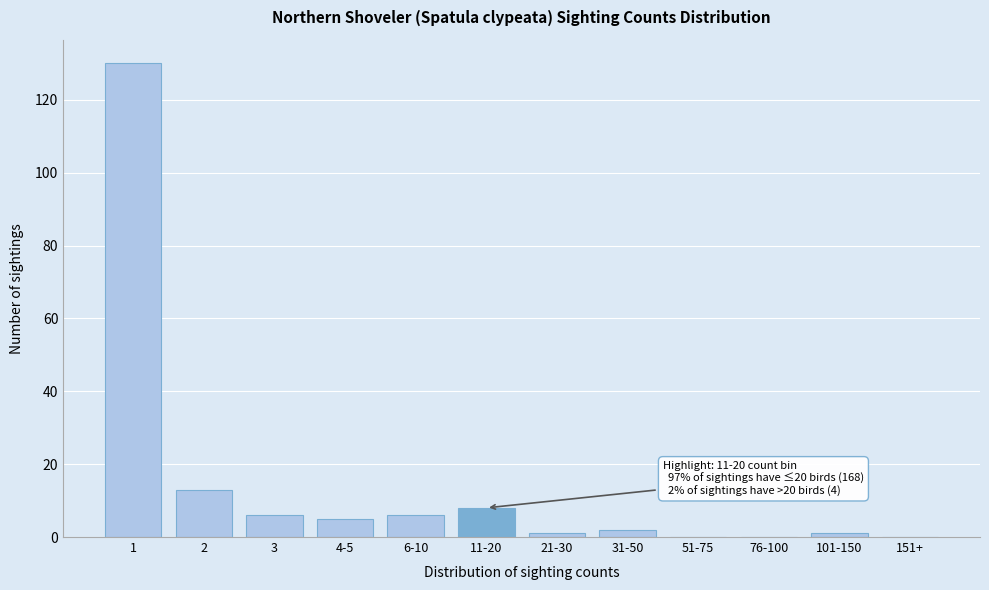

Reading right to left, extract all data points from this chart.

151+=0	101-150=1	76-100=0	51-75=0	31-50=2	21-30=1	11-20=8	6-10=6	4-5=5	3=6	2=13	1=130